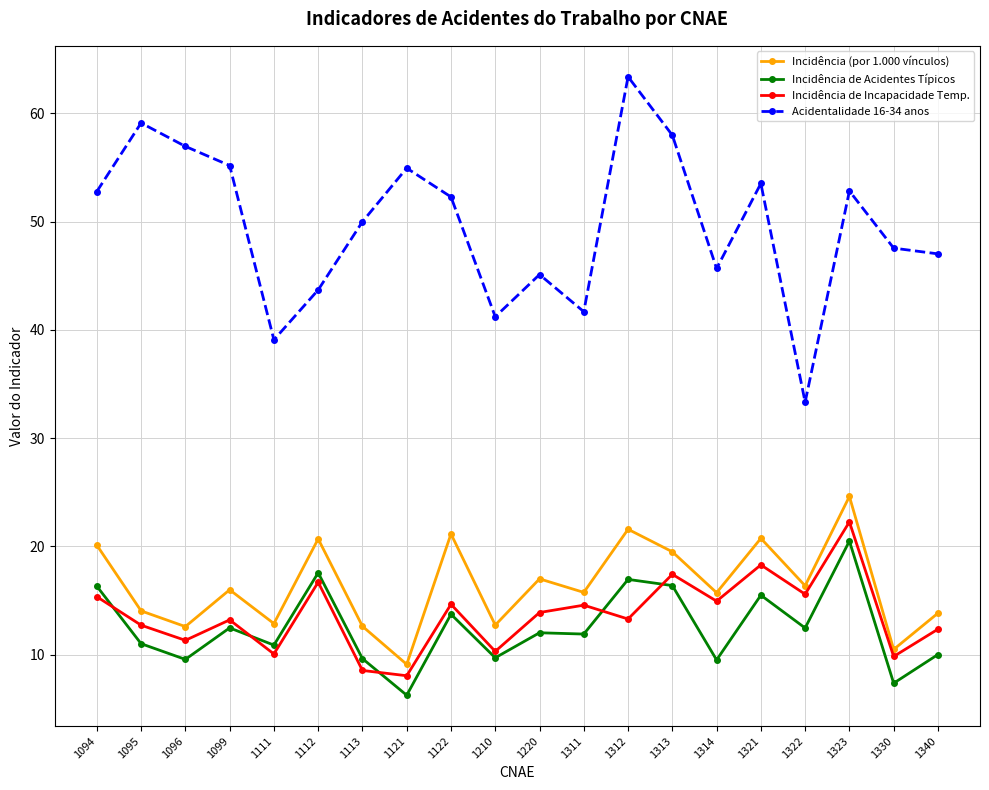

Which series changed the most between 1313 and 1330?

Acidentalidade 16-34 anos